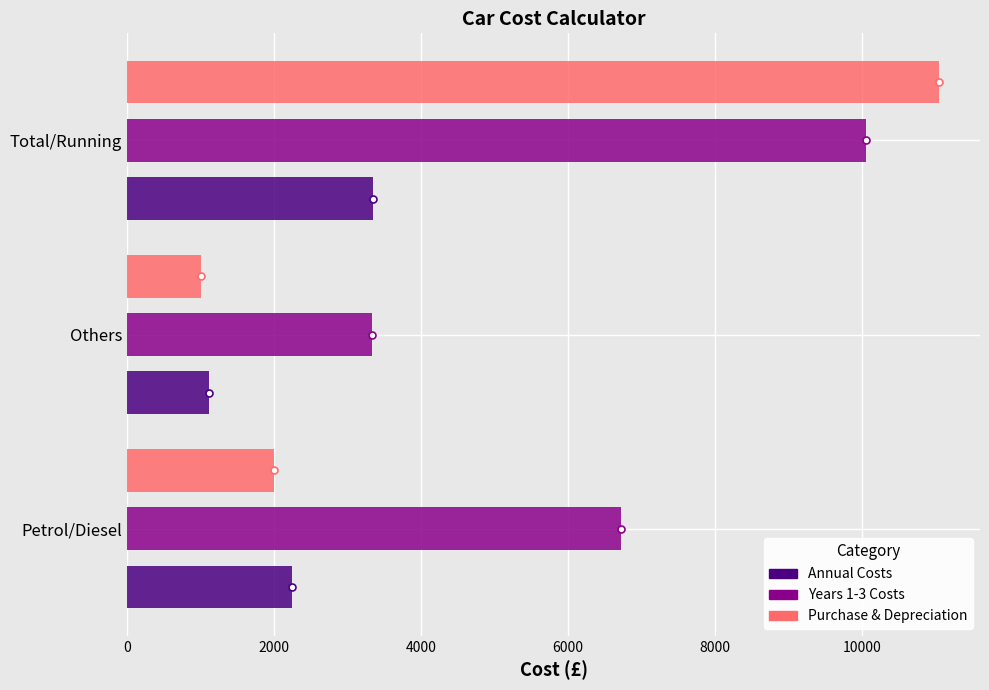

Rank the series at Total/Running from highest to lowest value.

Purchase & Depreciation, Years 1-3 Costs, Annual Costs